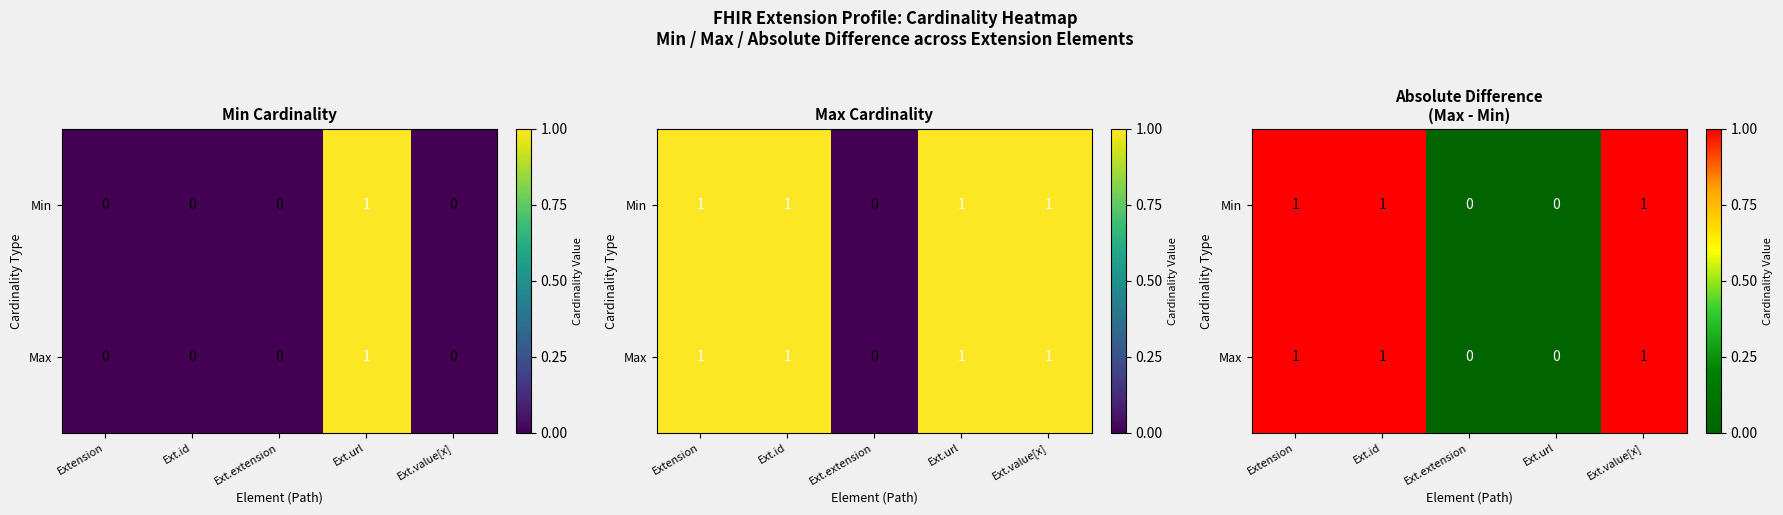

Count the Min values in the range 0 to 1.

5